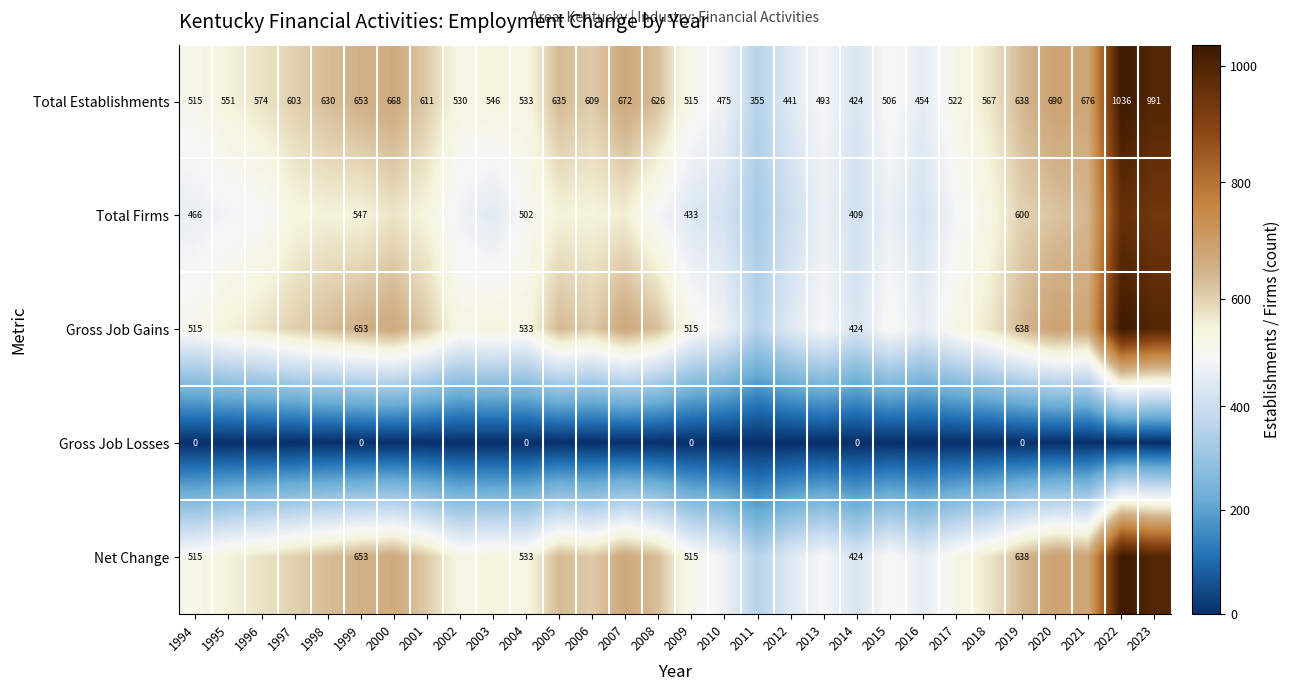

Read the Total Establishments value at 2016, to the nearest 50.

450